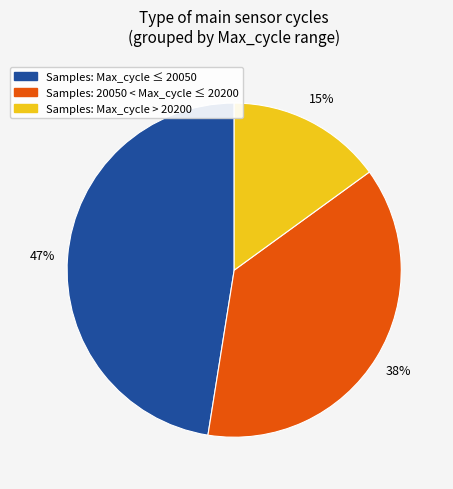

True or false: Samples: Max_cycle ≤ 20050 accounts for 54% of the total.

False